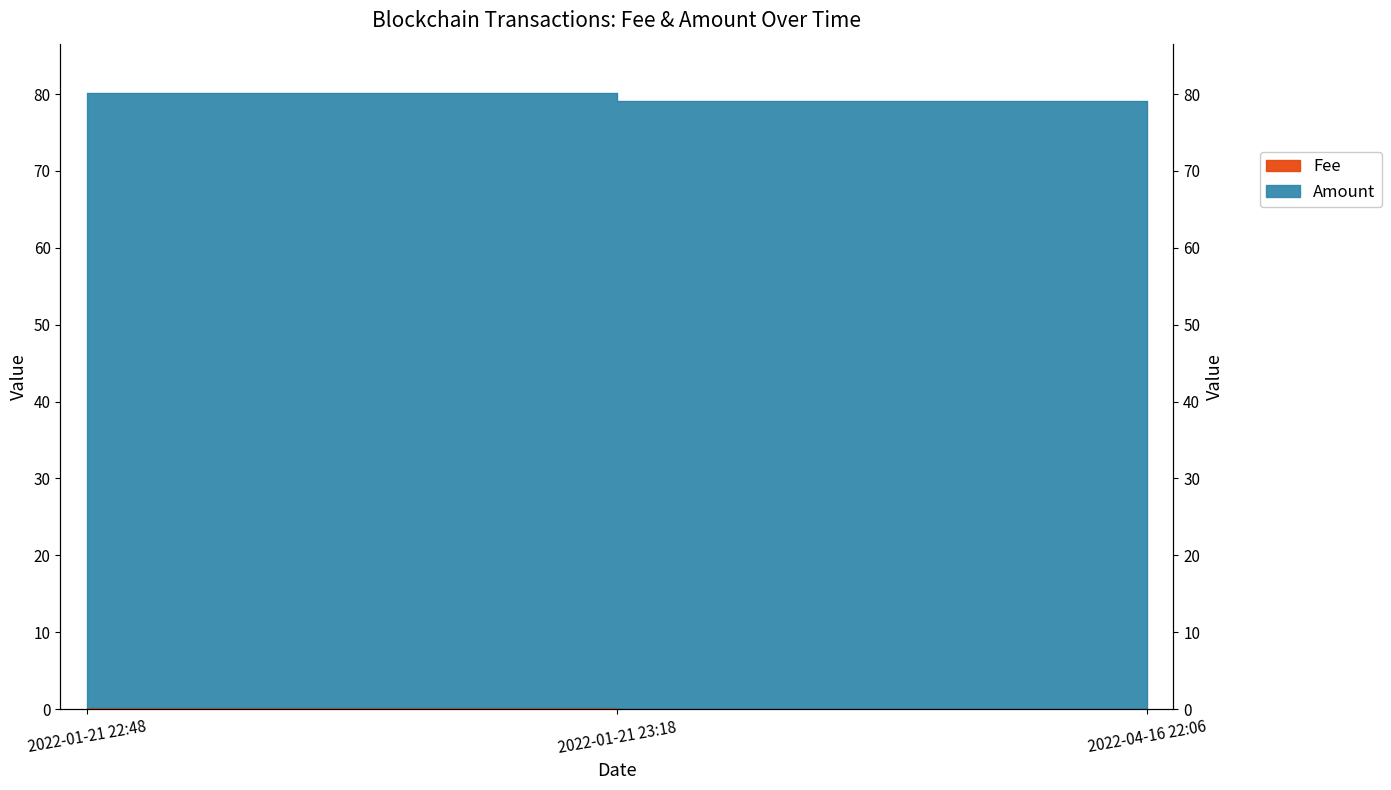

What is the maximum value shown in the chart?

80.1